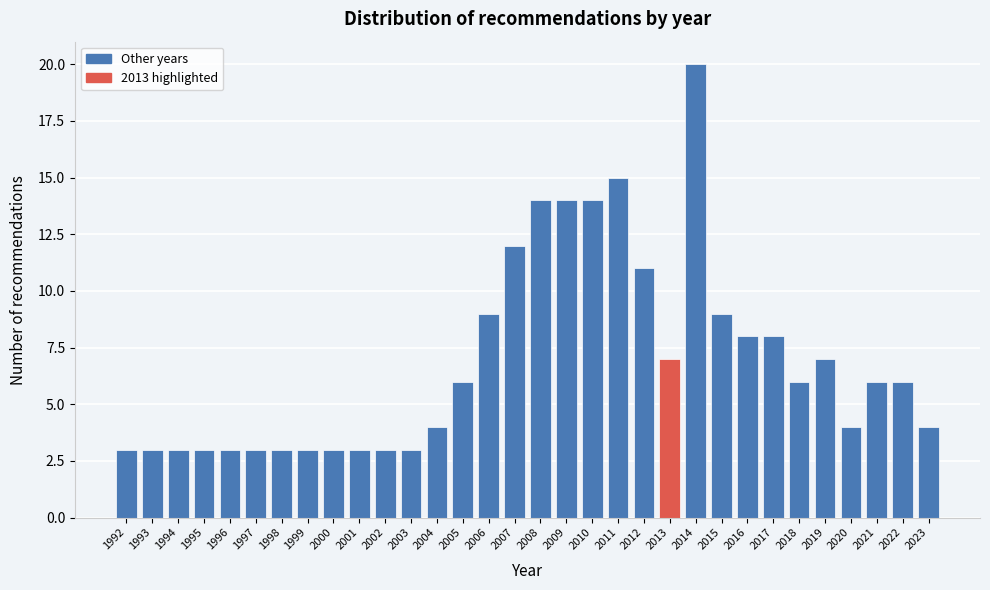

What is the greatest value displayed?

20